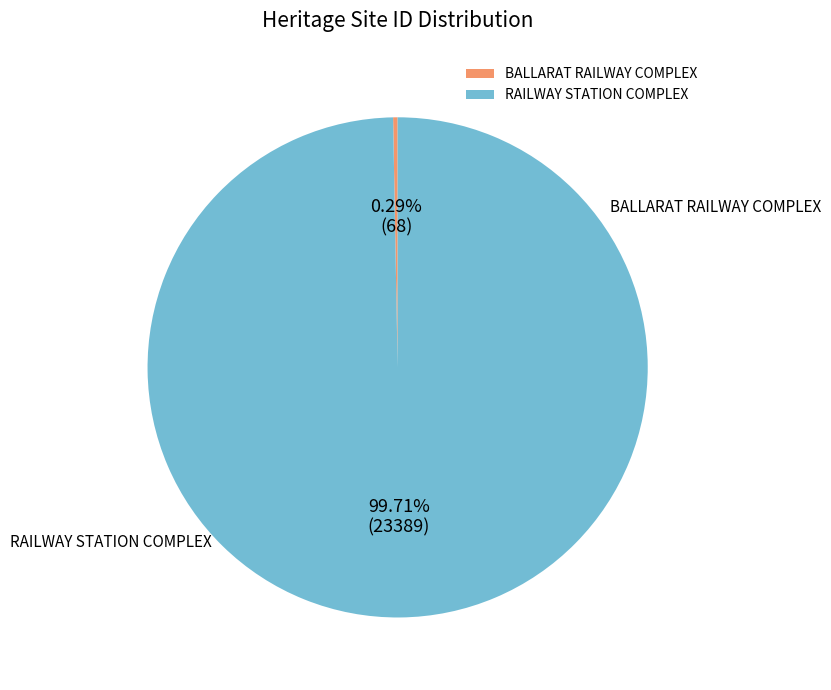

Which category has the biggest portion of the pie?

RAILWAY STATION COMPLEX